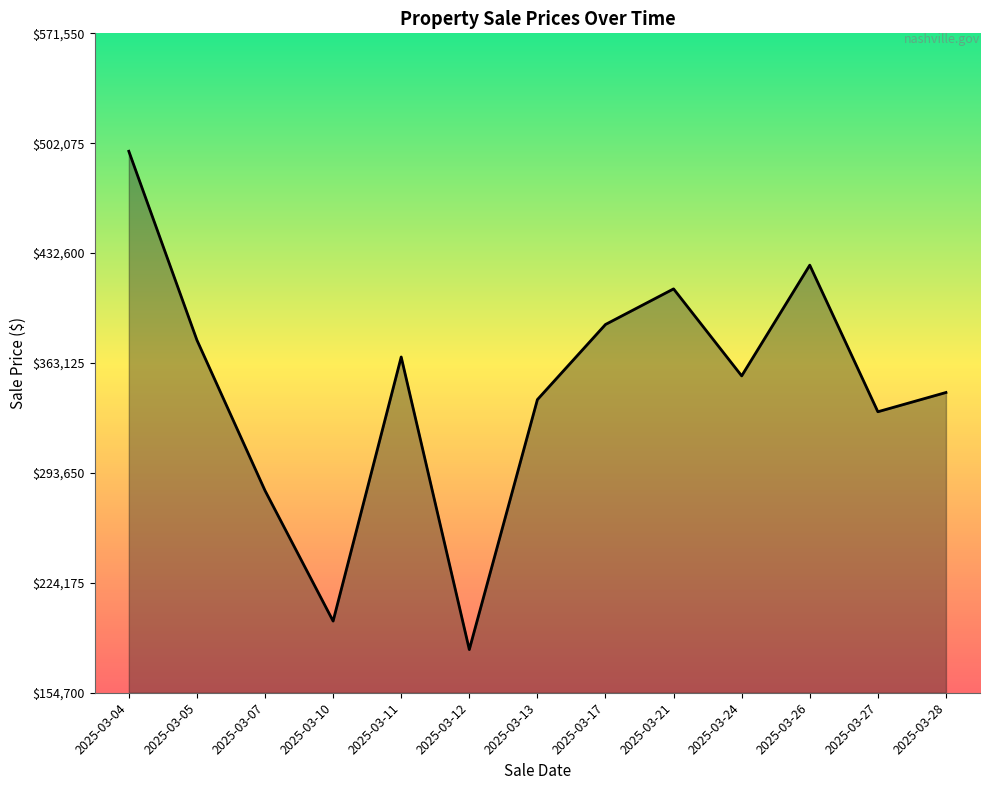

Is it true that the value at 2025-03-27 is 501362?

False